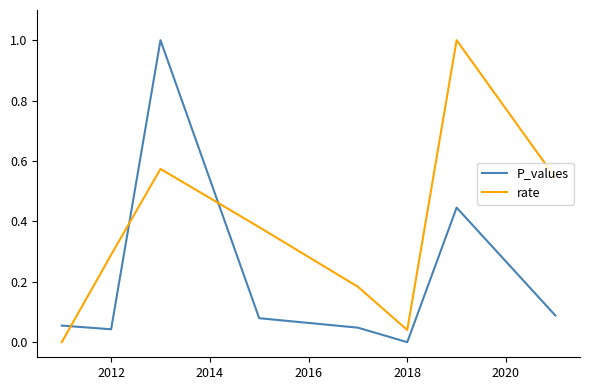

Rank the series by their average value, from highest to lowest.

rate, P_values